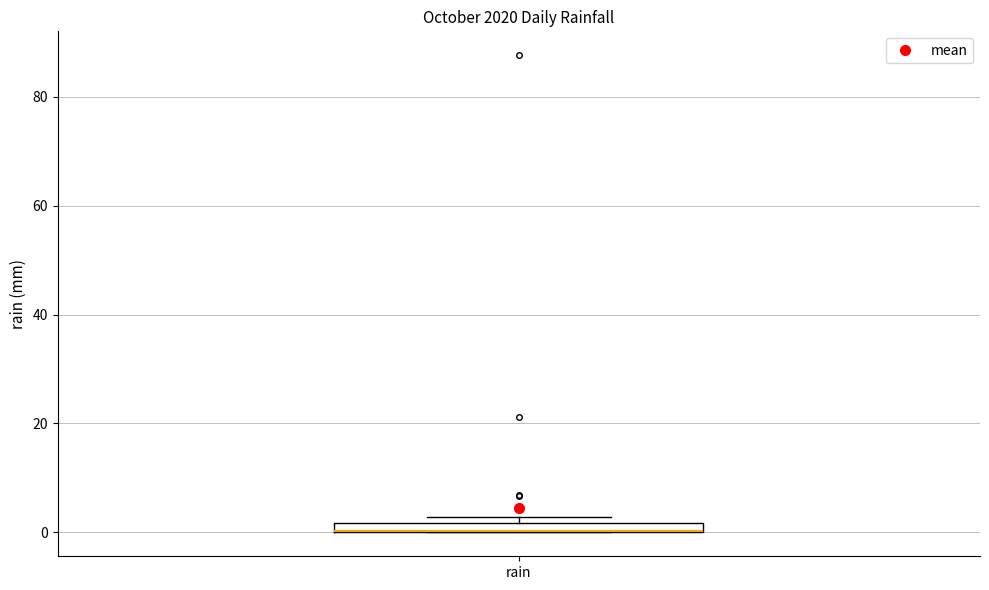

Where is the lower edge of the box for rain on the y-axis? The values are not printed on the chart, so give them approximately, as read against the axis.

0